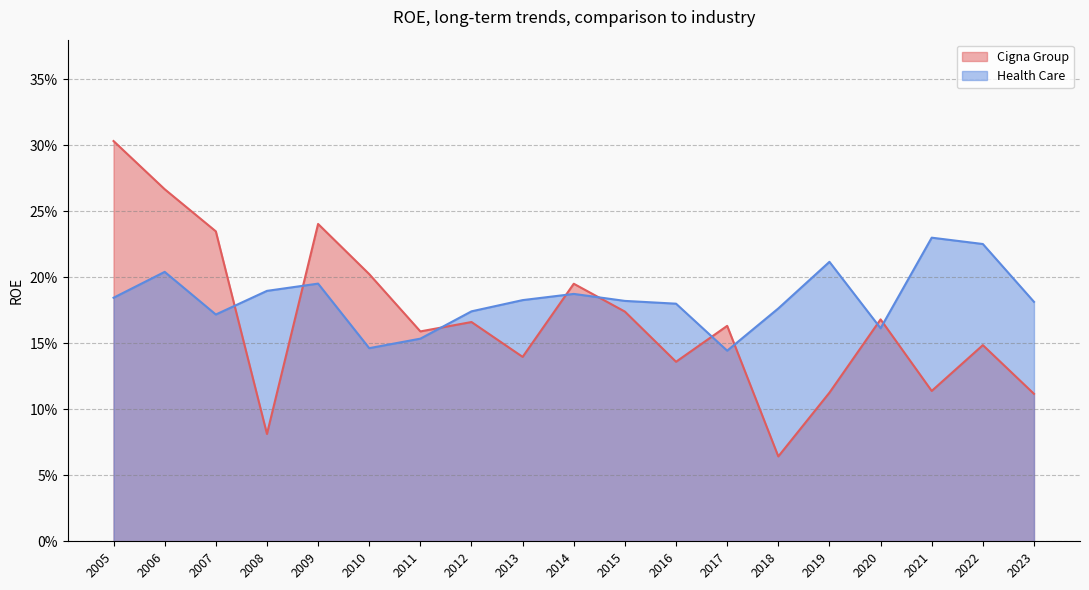

At how many categories does at least one series exceed 0?

19